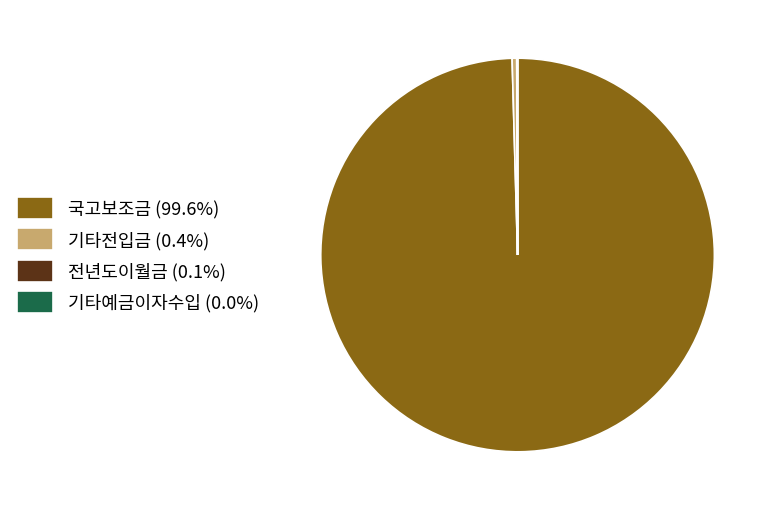

Is there a majority slice in this chart?

Yes